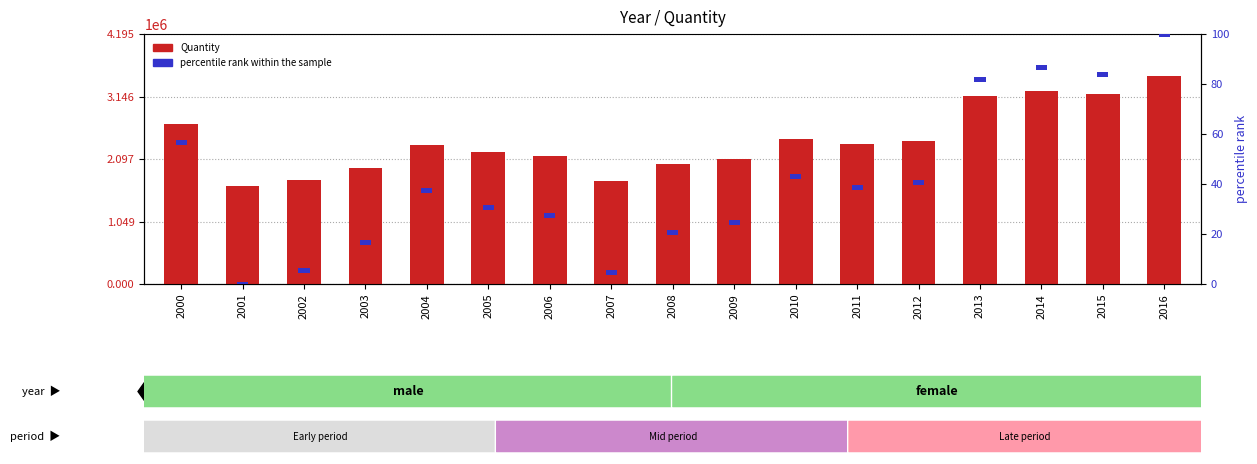

Which category has the highest value across all series?

2016